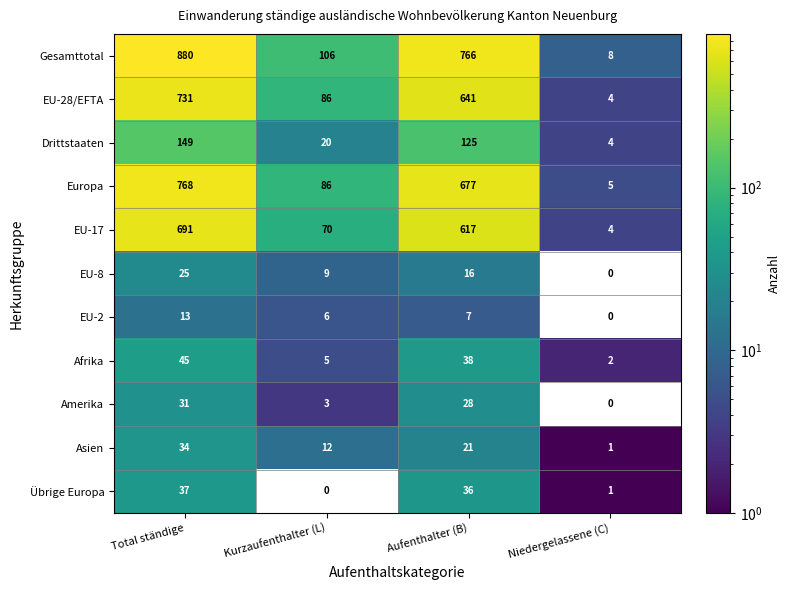

Where does the Gesamttotal series first go above 766?

Total ständige